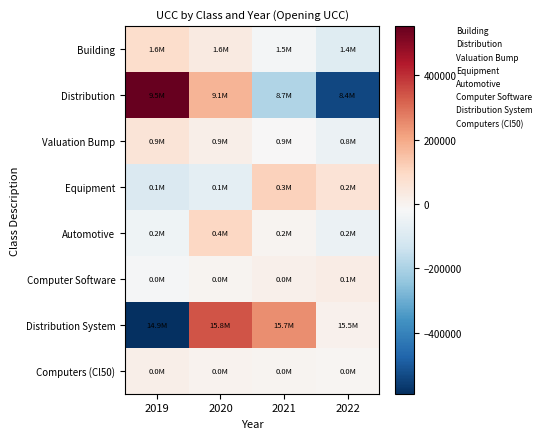

At which category does the chart reach its minimum across all series?

2019